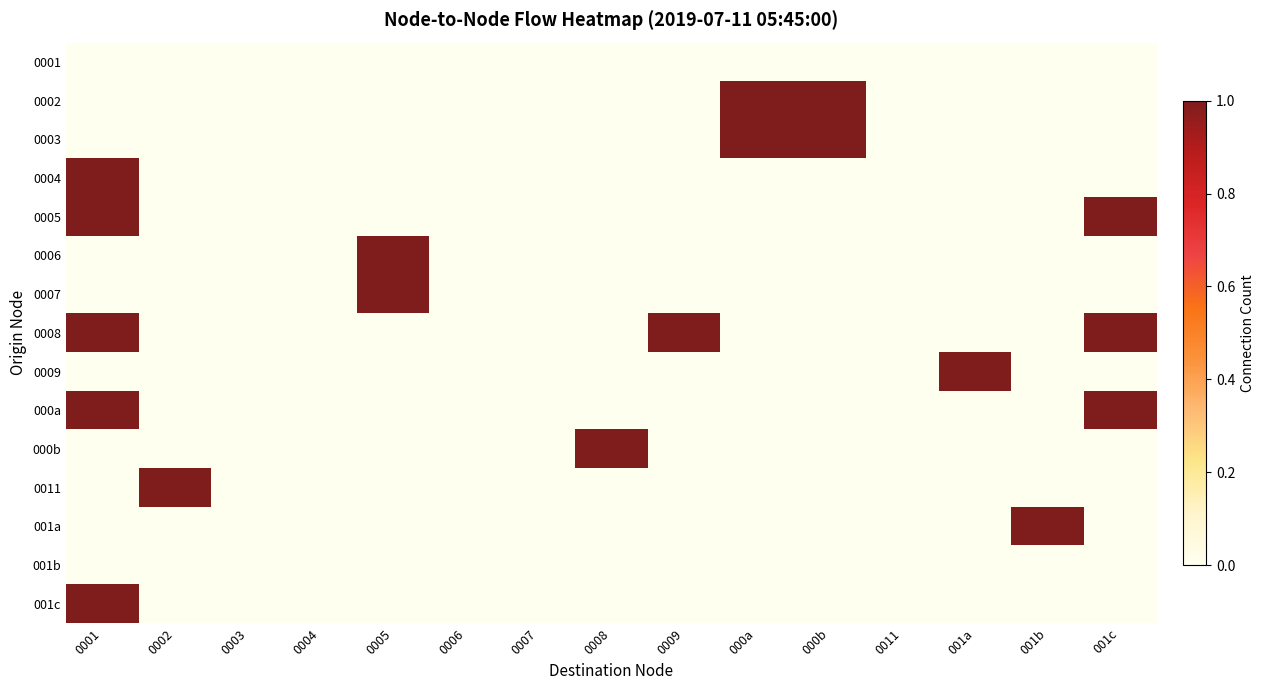

What is the difference between the highest and lowest values at 001c?

1